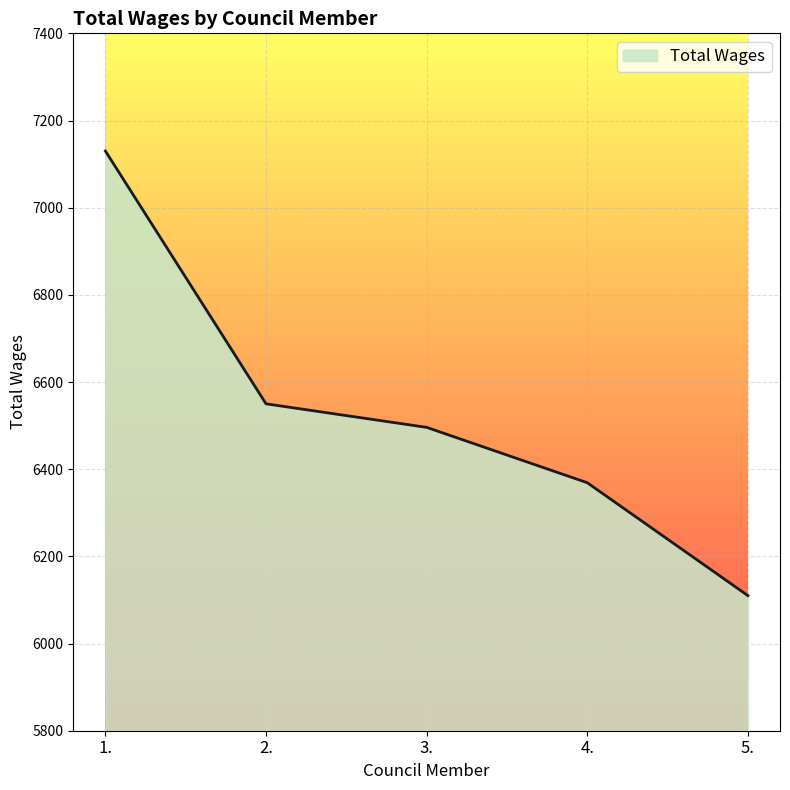

Read the value at 2., to the nearest 100.

6600